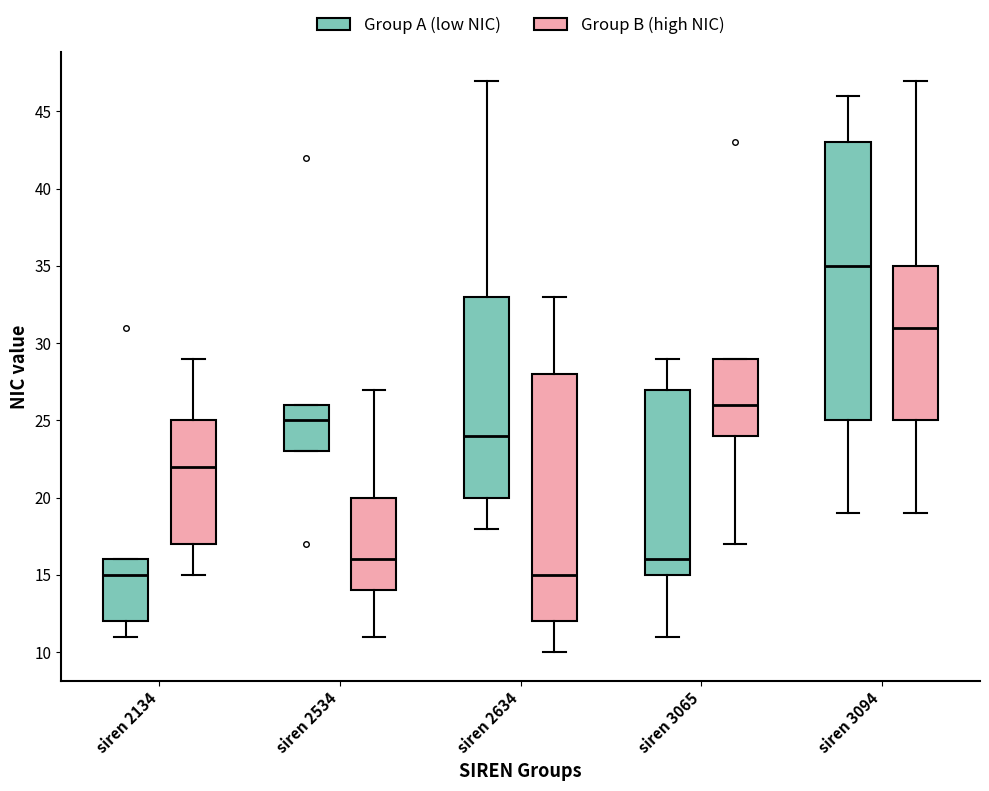

Which box is the tallest, from its lower edge to its upper edge?

siren 3094 (Group A (low NIC))